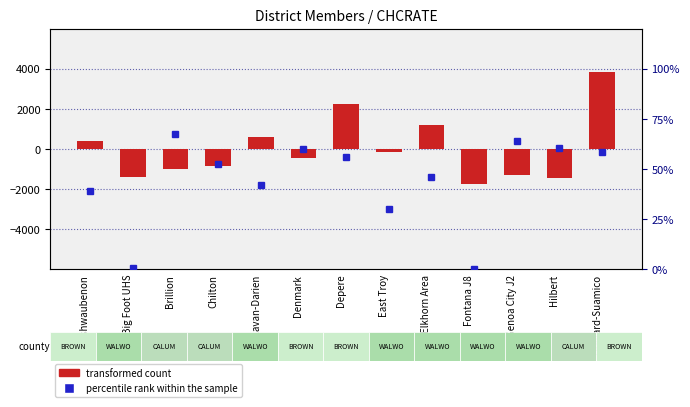

What is the value of the transformed count bar at the 7th from the left?

2256.8